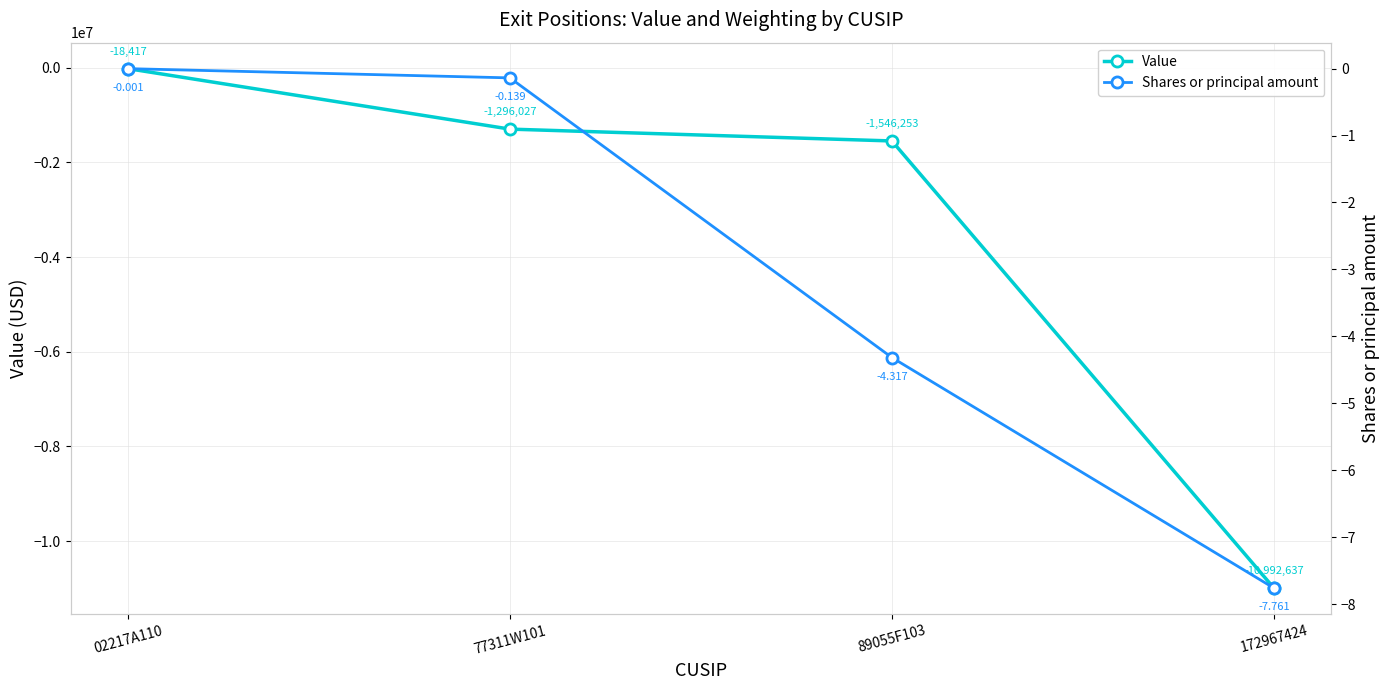

How many lines are shown in the chart?

2